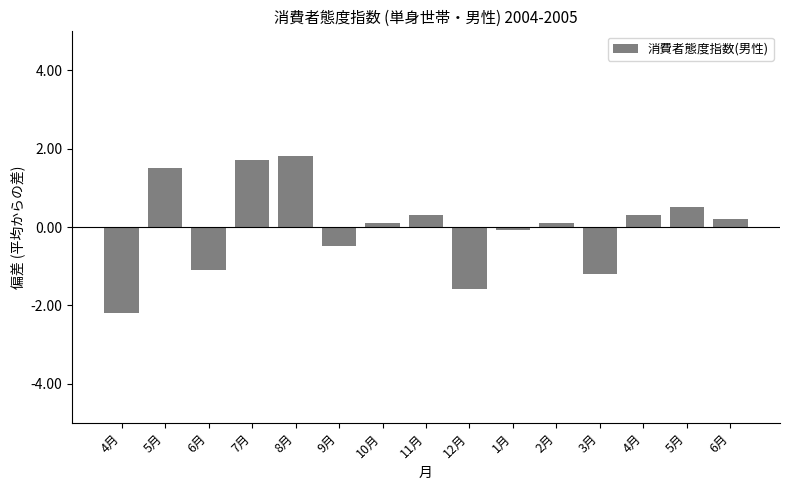

Is it true that the value at 5月 is 2.5?

False